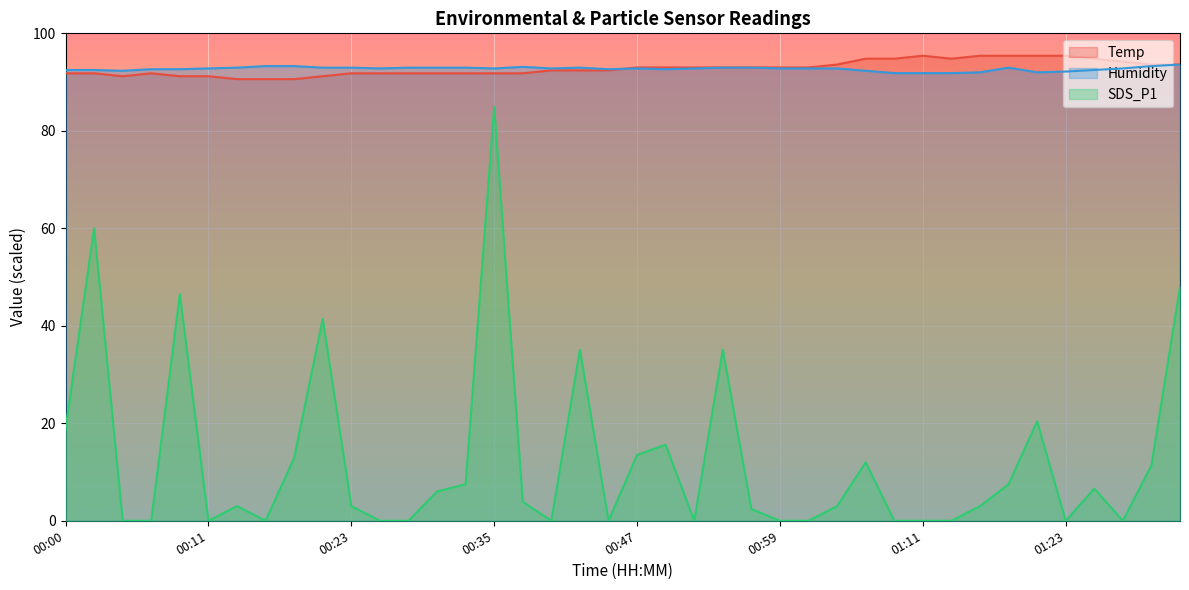

Where does the Humidity series first go above 92?

00:00